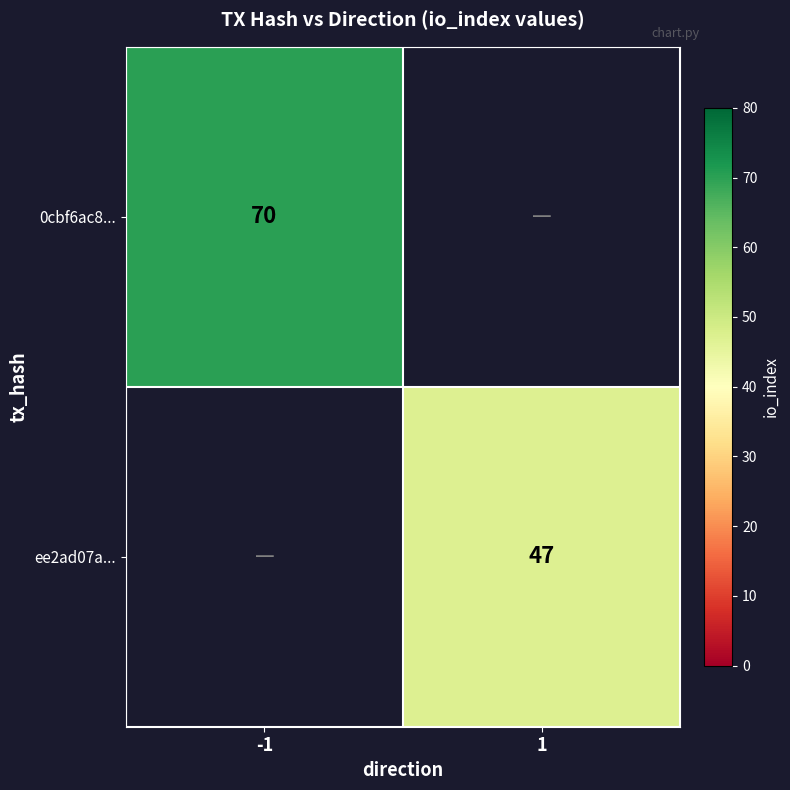

The 0cbf6ac8... series shows 70 at -1. True or false?

True